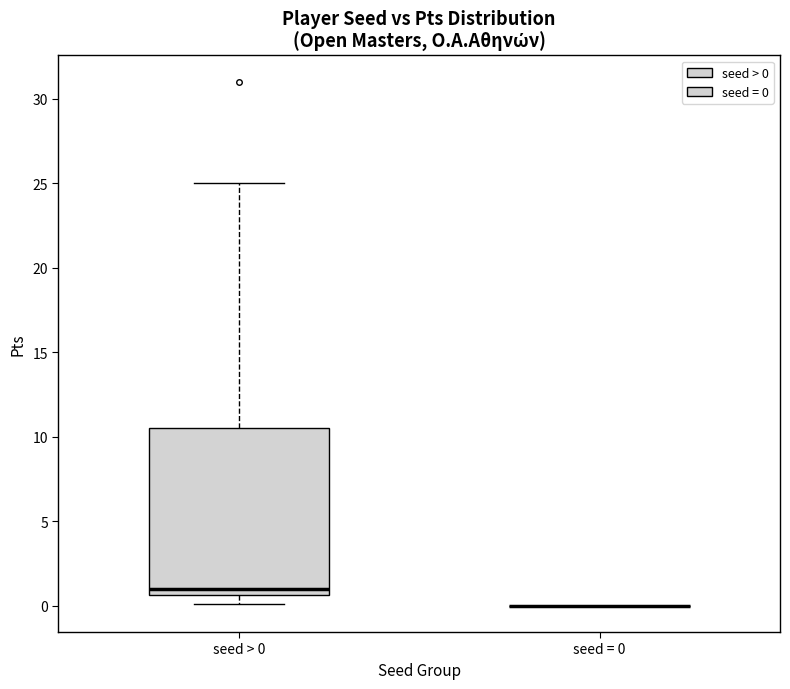

Reading left to right, transcribe this box plot: for each box, give where its median line is, the range the box spans, and where its two whiskers end, as read against the y-axis. The values are not printed on the chart, so give them approximately, as read against the axis.

seed > 0: median 1.0, box 0.5 to 10.5, whiskers 0.0 to 25.0
seed = 0: box collapsed to a line at 0.0, whiskers 0.0 to 0.0